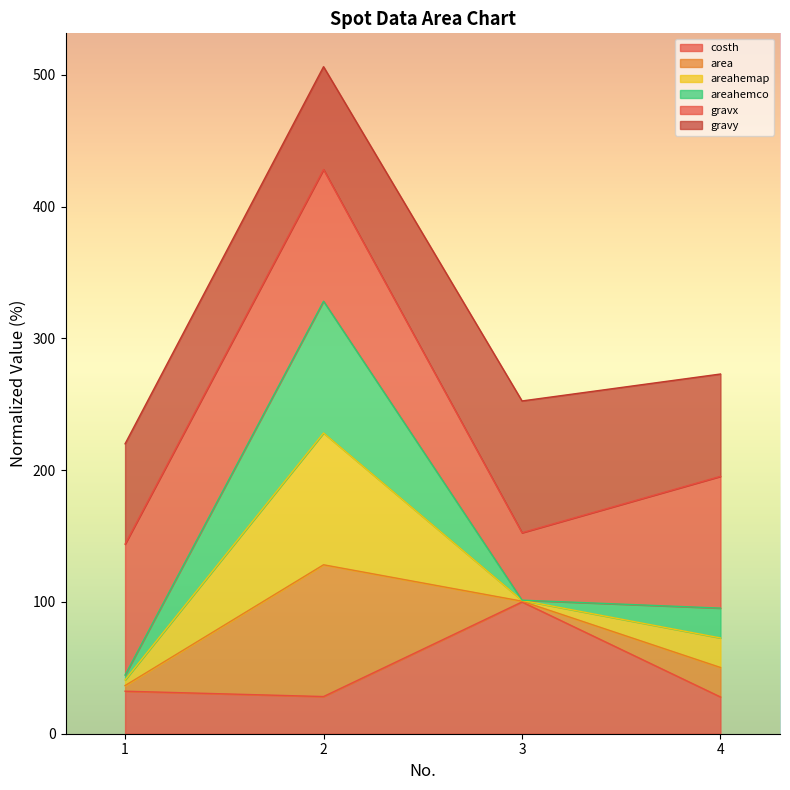

What is the lowest value of the costh series?

27.9